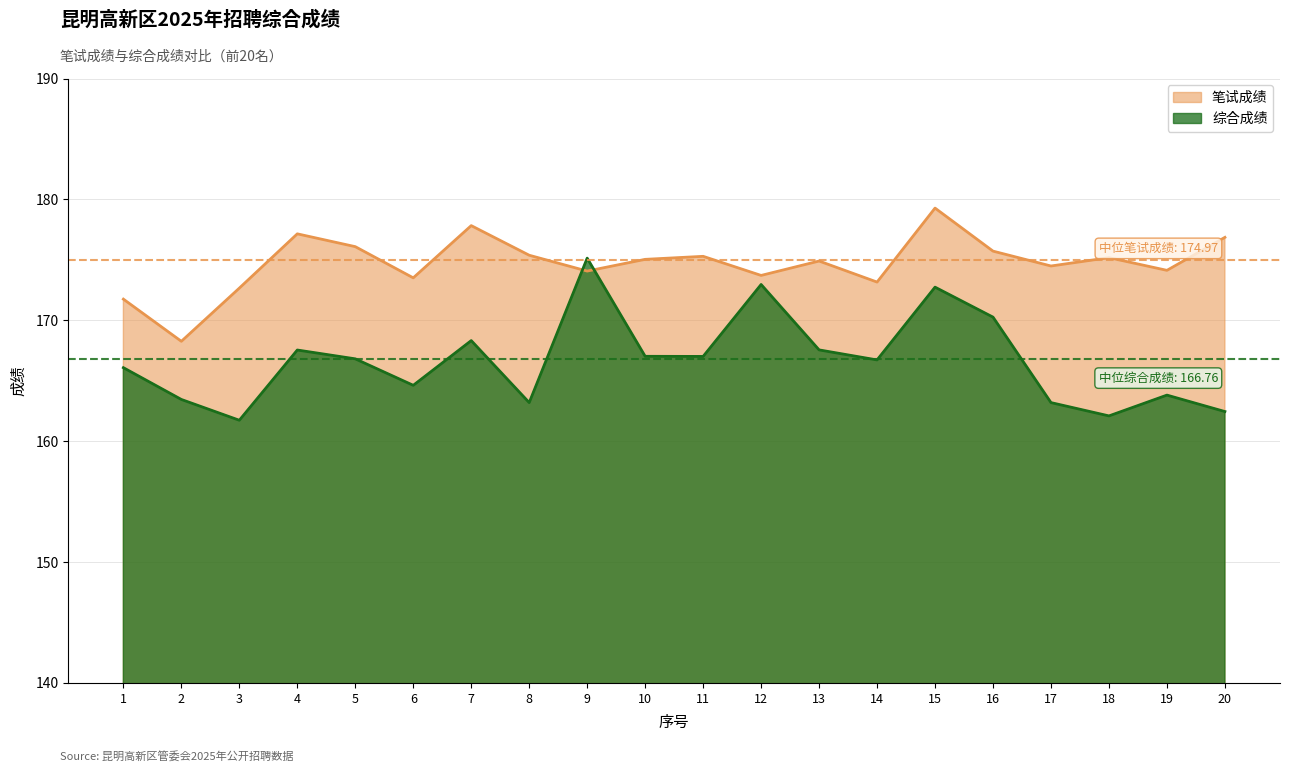

What is the total value across all series at 18?

337.3